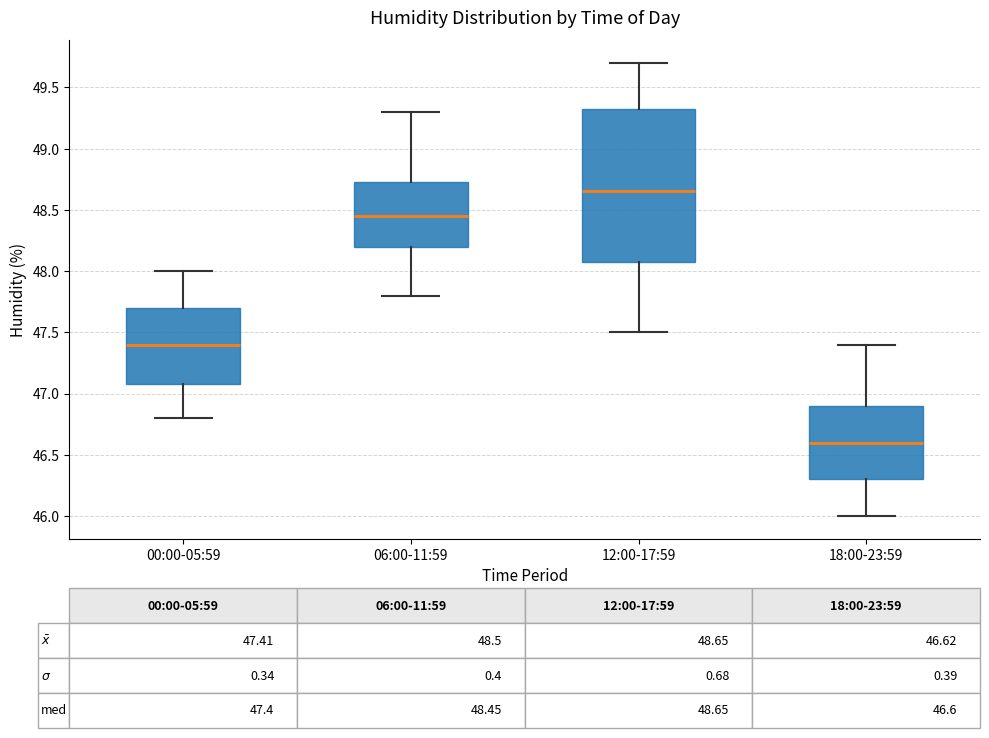

Which box is the tallest, from its lower edge to its upper edge?

12:00-17:59